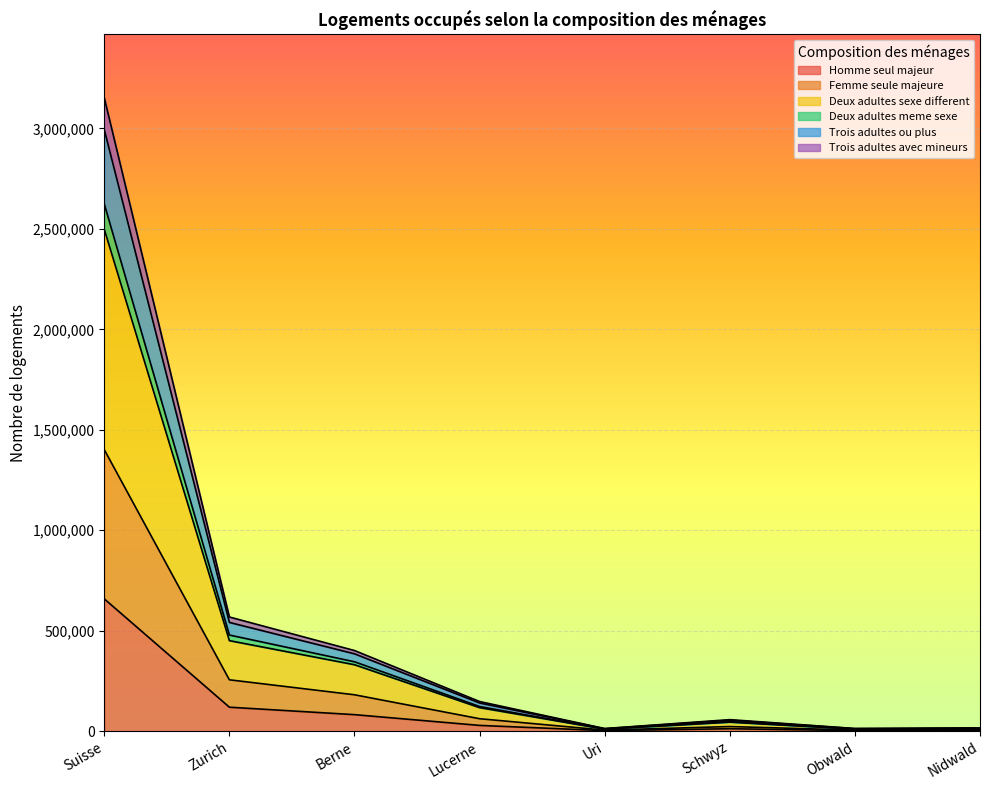

What is the label of the 1st point from the left?

Suisse